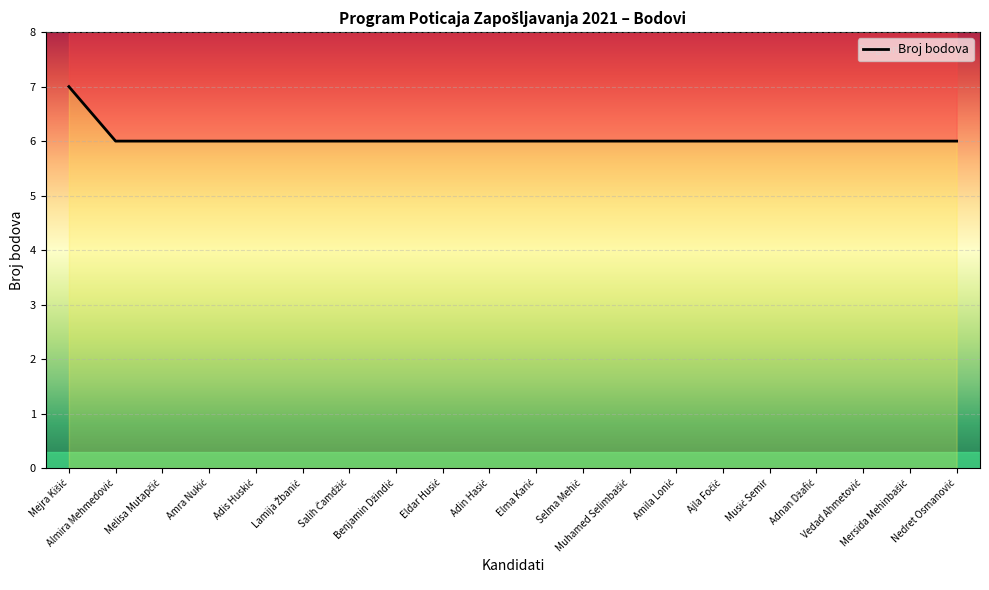

Reading left to right, what are all the values shown in this chart?

7	6	6	6	6	6	6	6	6	6	6	6	6	6	6	6	6	6	6	6